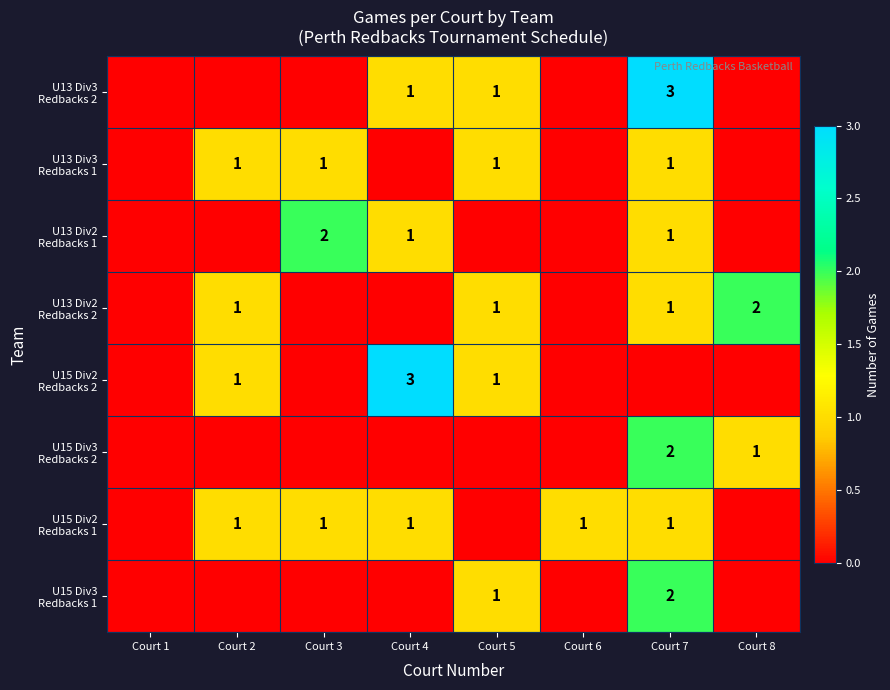

The U15 Div3 Redbacks 1 series shows 0 at Court 1. True or false?

True